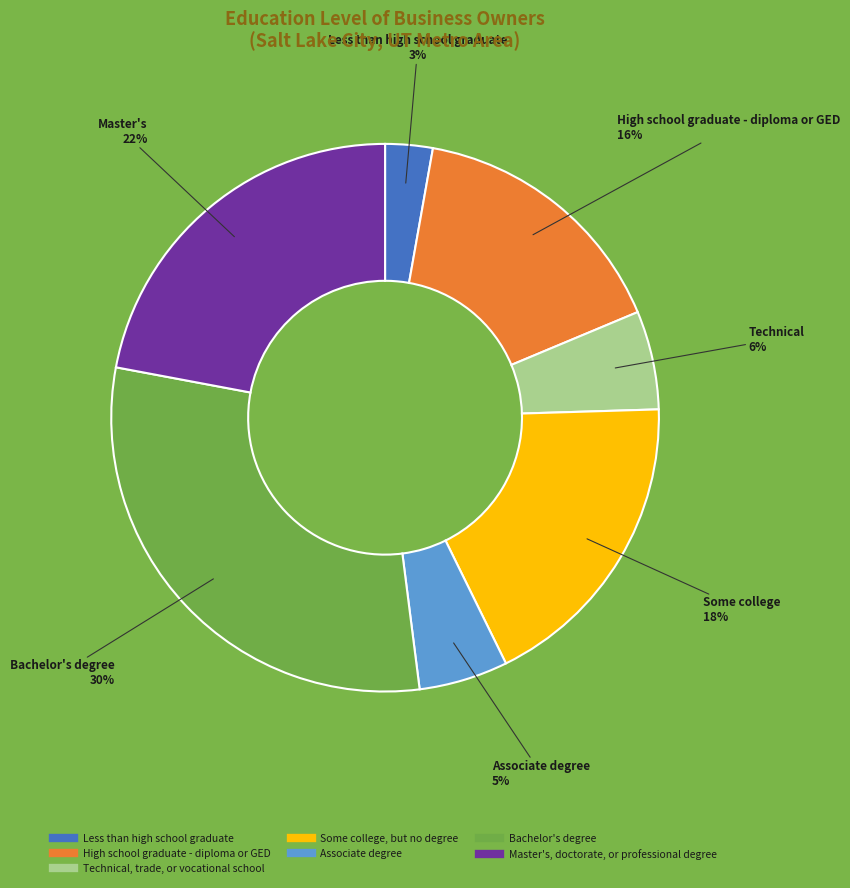

To the nearest percent, what is the combined percentage of Less than high school graduate and High school graduate - diploma or GED?

19%